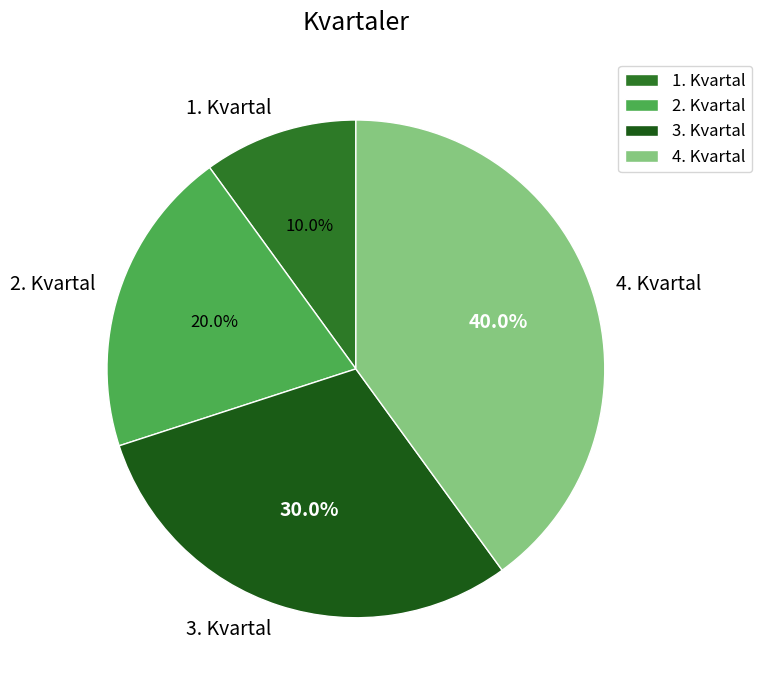

How many segments does this pie chart have?

4